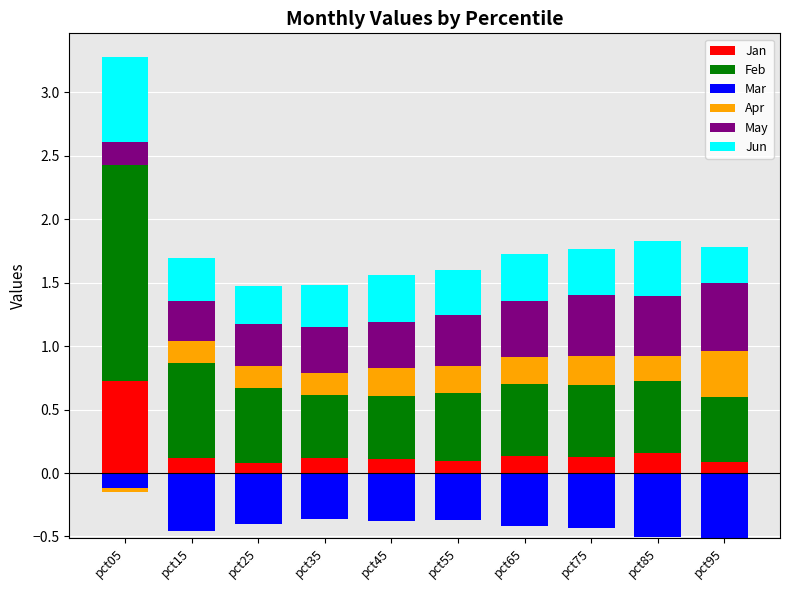

What is the difference between the second highest and minimum values in the Feb series?

0.3